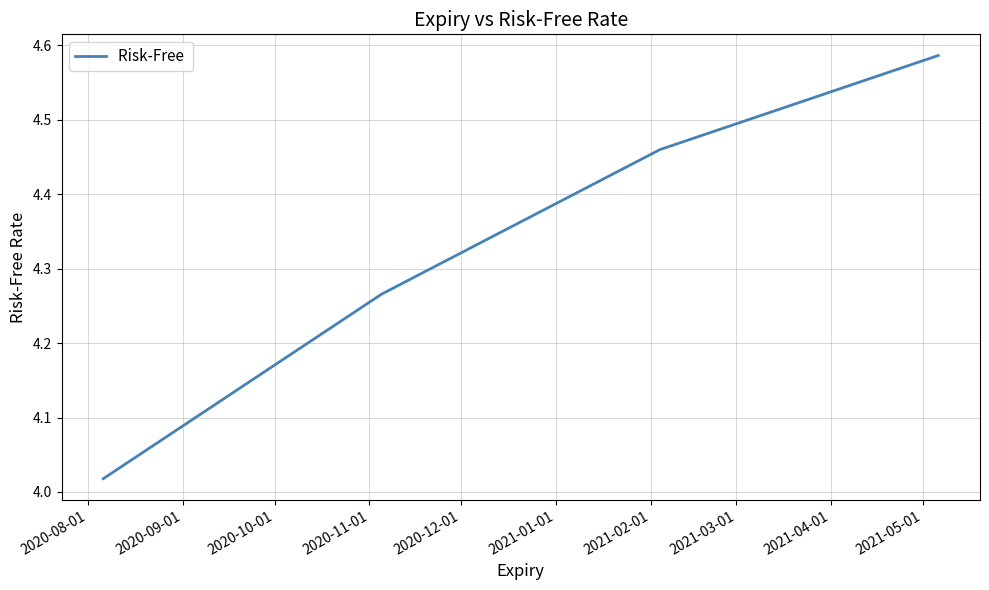

True or false: the data has more than 1 interior local peaks.

False